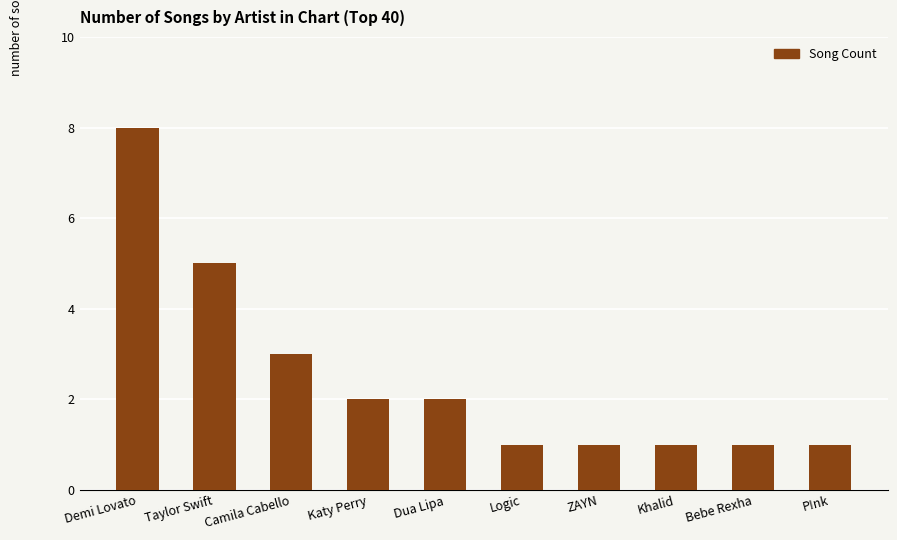

What position from the left is Bebe Rexha?

9